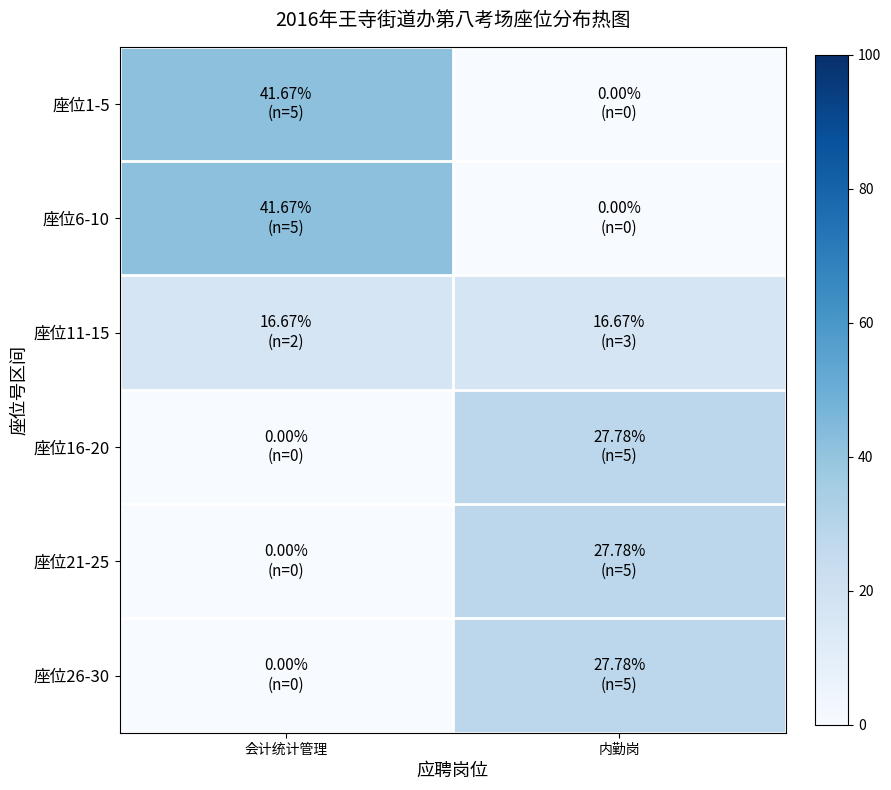

Which series has the largest total across all categories?

座位1-5